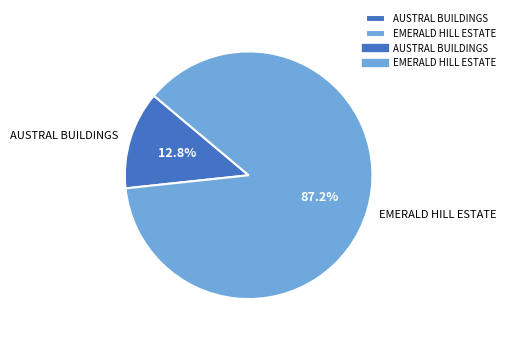

True or false: EMERALD HILL ESTATE accounts for 87% of the total.

True